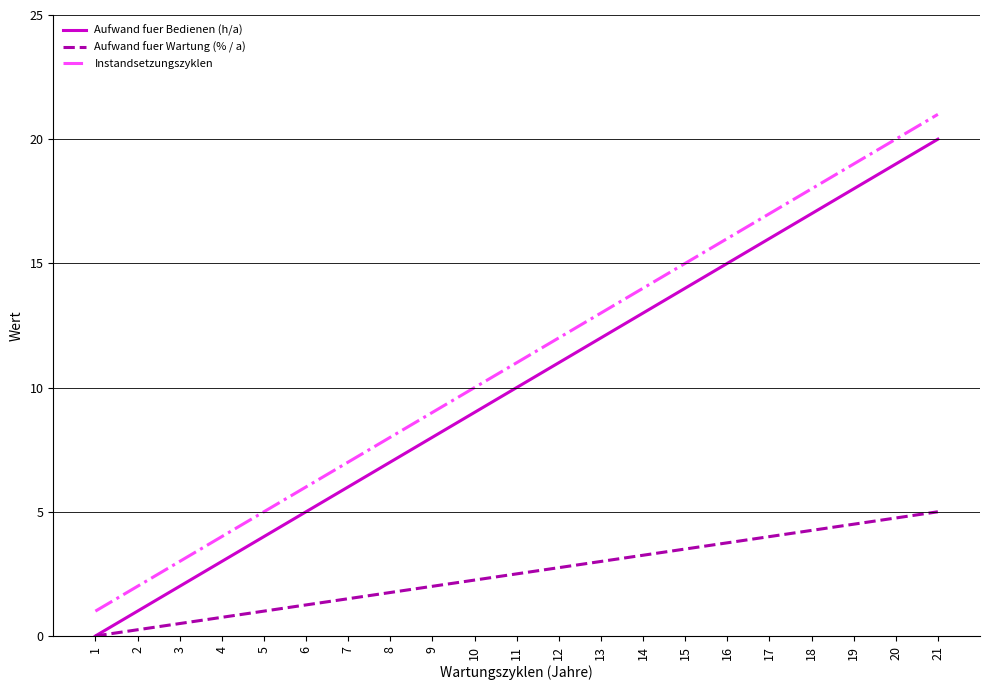

The Aufwand fuer Bedienen (h/a) series shows 4.0 at 5. True or false?

True